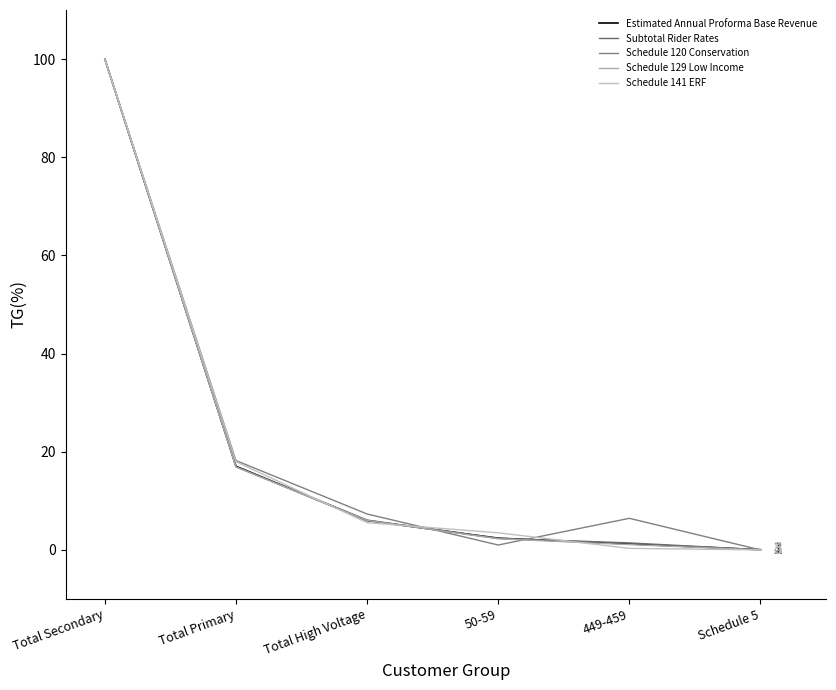

Where is Subtotal Rider Rates nearest to the value 50?

Total Primary